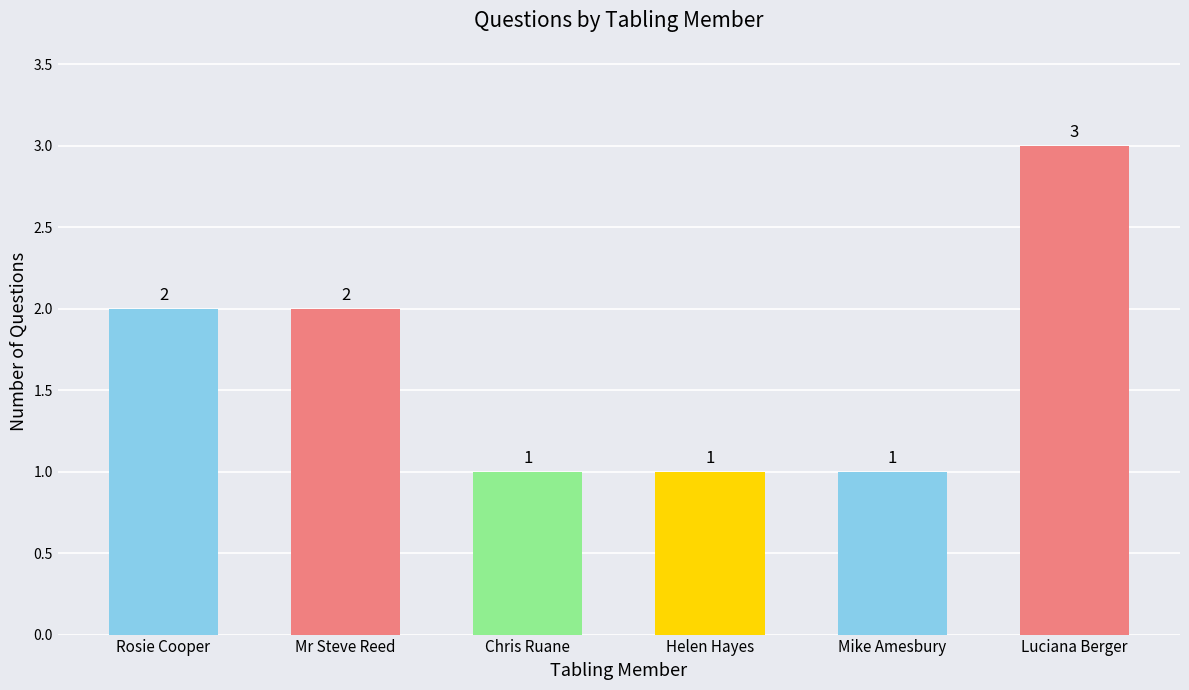

What position from the left is Mr Steve Reed?

2